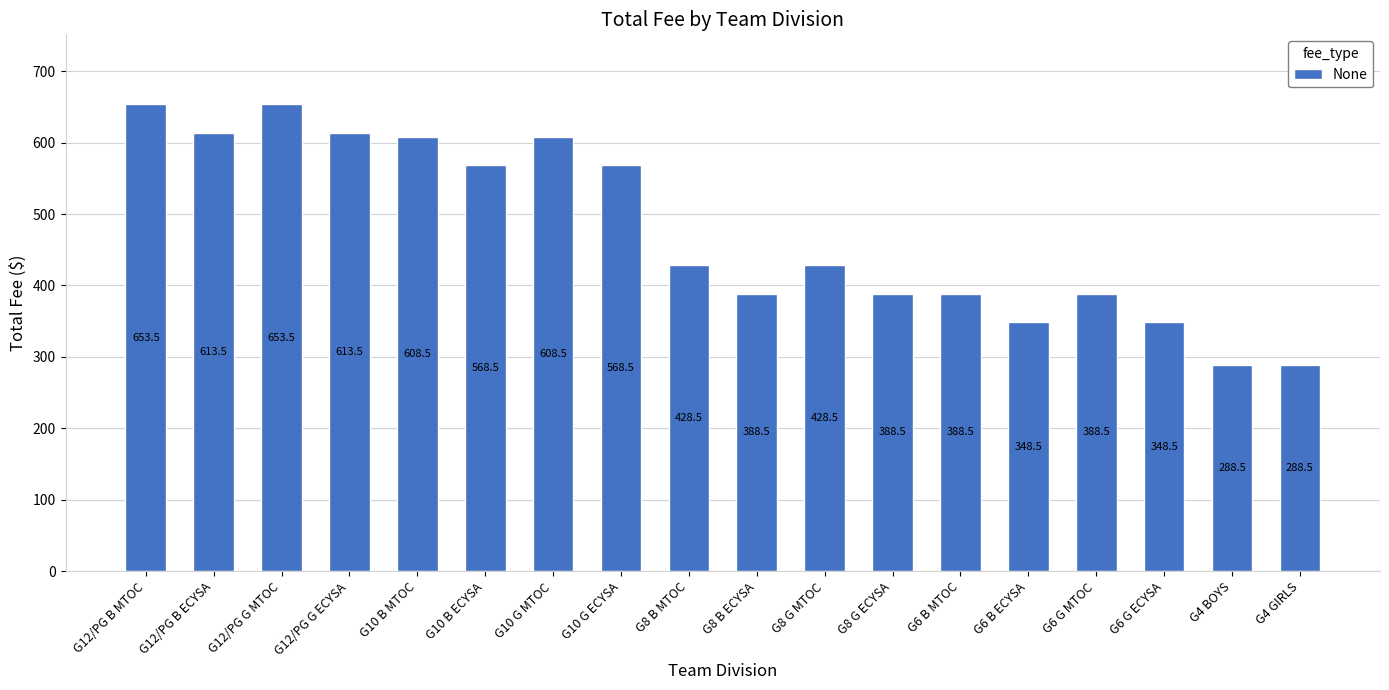

What is the approximate value at G10 B ECYSA?

568.5